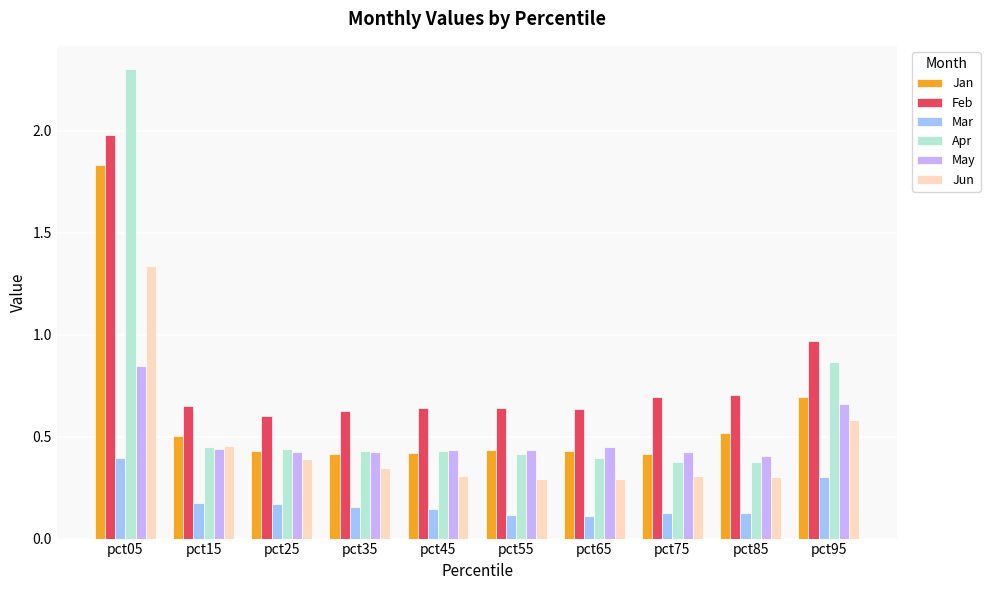

Does the chart contain stacked bars?

No